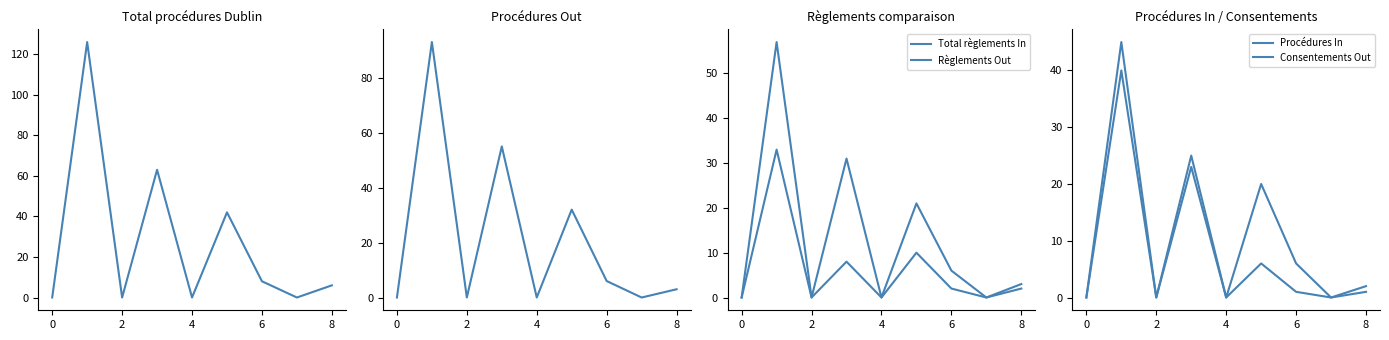

What is the maximum value shown in the chart?

126